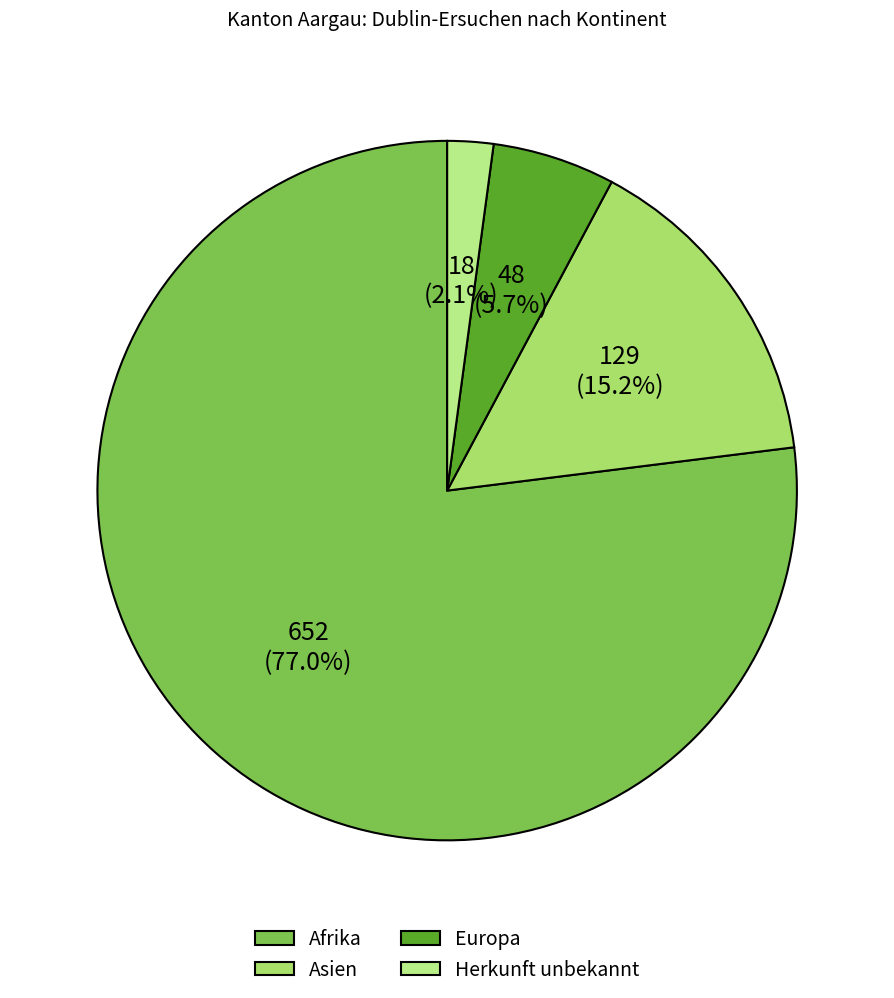

How many slices are in this pie chart?

4